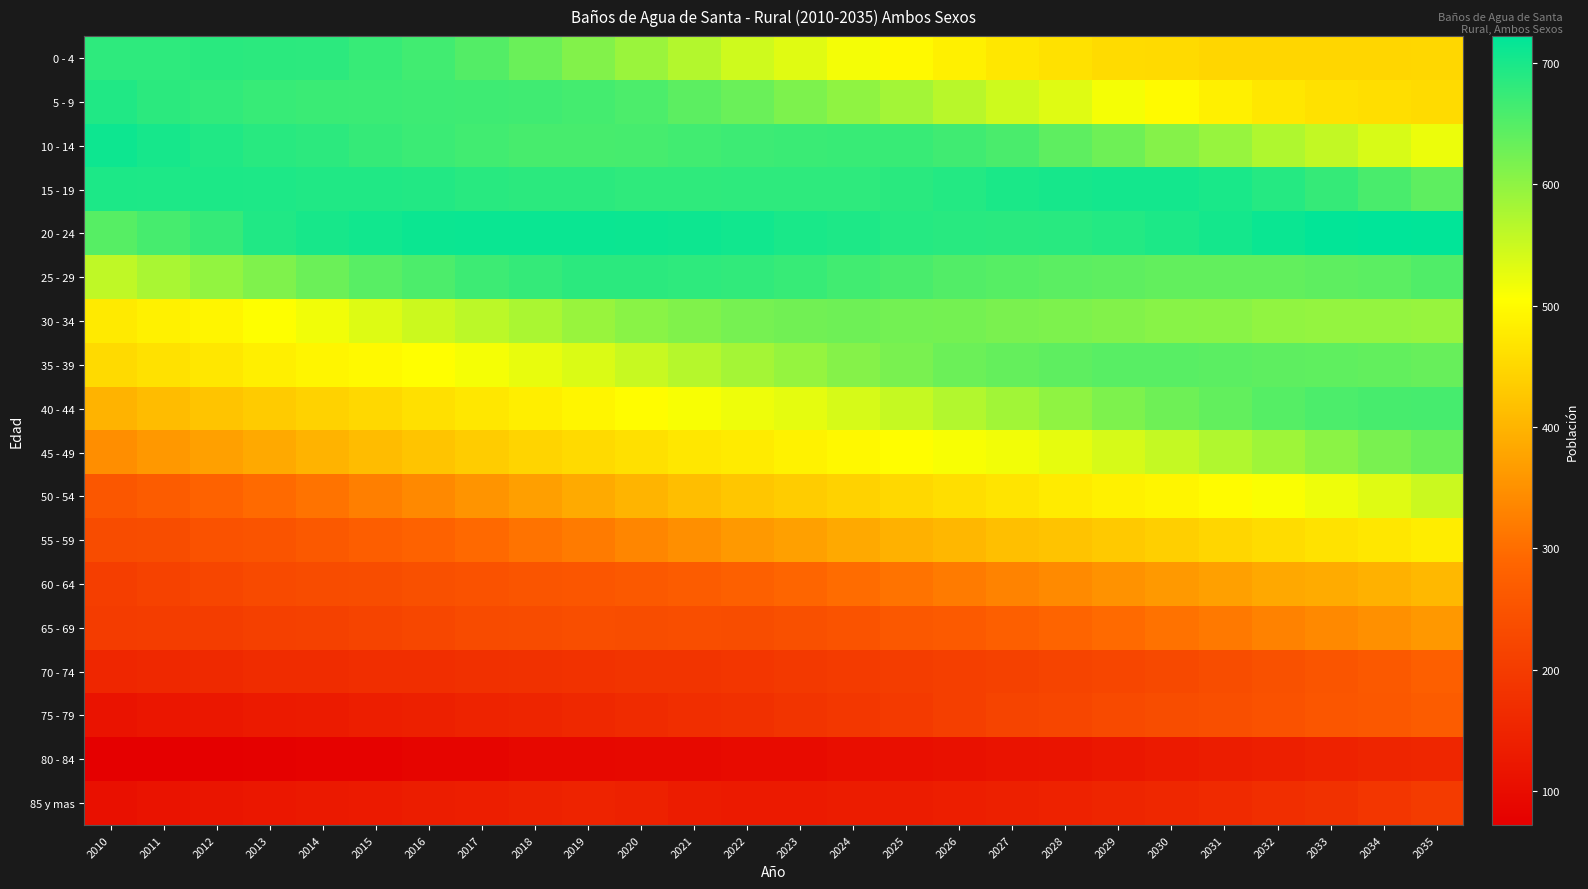

Reading right to left, list all the values displayed in this chart.

0 - 4: 2035=450	2034=449	2033=449	2032=448	2031=449	2030=453	2029=455	2028=464	2027=472	2026=484	2025=498	2024=514	2023=531	2022=546	2021=569	2020=591	2019=611	2018=631	2017=650	2016=665	2015=675	2014=683	2013=684	2012=686	2011=682	2010=682
5 - 9: 2035=455	2034=459	2033=464	2032=473	2031=484	2030=499	2029=513	2028=532	2027=547	2026=565	2025=583	2024=599	2023=615	2022=631	2021=643	2020=657	2019=663	2018=667	2017=668	2016=669	2015=670	2014=672	2013=675	2012=680	2011=685	2010=694
10 - 14: 2035=521	2034=538	2033=556	2032=573	2031=593	2030=609	2029=627	2028=641	2027=658	2026=667	2025=673	2024=673	2023=672	2022=669	2021=665	2020=662	2019=661	2018=661	2017=665	2016=670	2015=676	2014=683	2013=687	2012=694	2011=702	2010=710
15 - 19: 2035=641	2034=659	2033=676	2032=690	2031=700	2030=705	2029=705	2028=702	2027=699	2026=691	2025=686	2024=682	2023=682	2022=682	2021=681	2020=681	2019=684	2018=685	2017=687	2016=692	2015=693	2014=694	2013=696	2012=697	2011=696	2010=697
20 - 24: 2035=720	2034=722	2033=719	2032=713	2031=703	2030=697	2029=691	2028=687	2027=686	2026=687	2025=690	2024=696	2023=700	2022=706	2021=710	2020=711	2019=713	2018=713	2017=713	2016=711	2015=706	2014=701	2013=693	2012=676	2011=662	2010=648
25 - 29: 2035=653	2034=644	2033=642	2032=638	2031=638	2030=638	2029=641	2028=644	2027=648	2026=652	2025=659	2024=665	2023=674	2022=679	2021=682	2020=684	2019=684	2018=677	2017=669	2016=657	2015=646	2014=630	2013=613	2012=597	2011=578	2010=559
30 - 34: 2035=593	2034=596	2033=596	2032=598	2031=604	2030=606	2029=611	2028=615	2027=617	2026=622	2025=624	2024=627	2023=625	2022=621	2021=612	2020=604	2019=592	2018=577	2017=563	2016=549	2015=533	2014=517	2013=505	2012=492	2011=486	2010=476
35 - 39: 2035=634	2034=637	2033=640	2032=642	2031=644	2030=647	2029=646	2028=642	2027=636	2026=630	2025=619	2024=608	2023=595	2022=582	2021=568	2020=552	2019=536	2018=524	2017=513	2016=504	2015=498	2014=491	2013=483	2012=473	2011=464	2010=454
40 - 44: 2035=662	2034=661	2033=656	2032=649	2031=637	2030=627	2029=615	2028=600	2027=584	2026=570	2025=554	2024=540	2023=527	2022=519	2021=511	2020=502	2019=492	2018=482	2017=471	2016=462	2015=451	2014=442	2013=432	2012=423	2011=411	2010=399
45 - 49: 2035=631	2034=618	2033=603	2032=587	2031=572	2030=555	2029=540	2028=526	2027=516	2026=511	2025=503	2024=496	2023=488	2022=478	2021=472	2020=462	2019=453	2018=444	2017=433	2016=422	2015=411	2014=399	2013=385	2012=372	2011=361	2010=346
50 - 54: 2035=550	2034=532	2033=519	2032=509	2031=500	2030=492	2029=486	2028=478	2027=468	2026=459	2025=451	2024=442	2023=434	2022=426	2021=414	2020=400	2019=386	2018=370	2017=355	2016=339	2015=325	2014=308	2013=295	2012=281	2011=268	2010=258
55 - 59: 2035=480	2034=473	2033=465	2032=456	2031=448	2030=438	2029=430	2028=420	2027=415	2026=404	2025=395	2024=384	2023=372	2022=362	2021=348	2020=335	2019=319	2018=307	2017=294	2016=282	2015=272	2014=263	2013=252	2012=247	2011=238	2010=235
60 - 64: 2035=405	2034=395	2033=387	2032=383	2031=372	2030=362	2029=352	2028=341	2027=330	2026=319	2025=308	2024=298	2023=288	2022=277	2021=269	2020=263	2019=257	2018=253	2017=247	2016=243	2015=238	2014=235	2013=230	2012=223	2011=213	2010=206
65 - 69: 2035=359	2034=350	2033=339	2032=329	2031=317	2030=306	2029=295	2028=285	2027=274	2026=264	2025=259	2024=250	2023=244	2022=238	2021=239	2020=238	2019=239	2018=235	2017=232	2016=225	2015=219	2014=212	2013=208	2012=204	2011=204	2010=201
70 - 74: 2035=274	2034=263	2033=254	2032=245	2031=237	2030=229	2029=221	2028=218	2027=211	2026=207	2025=202	2024=198	2023=194	2022=188	2021=184	2020=183	2019=181	2018=177	2017=175	2016=172	2015=171	2014=167	2013=166	2012=162	2011=159	2010=154
75 - 79: 2035=268	2034=261	2033=255	2032=248	2031=241	2030=236	2029=230	2028=223	2027=217	2026=207	2025=197	2024=189	2023=183	2022=176	2021=170	2020=164	2019=158	2018=152	2017=148	2016=141	2015=138	2014=131	2013=128	2012=124	2011=119	2010=115
80 - 84: 2035=155	2034=152	2033=146	2032=140	2031=136	2030=129	2029=124	2028=117	2027=113	2026=109	2025=106	2024=103	2023=98	2022=97	2021=93	2020=93	2019=90	2018=90	2017=85	2016=84	2015=79	2014=79	2013=75	2012=73	2011=72	2010=72
85 y mas: 2035=198	2034=188	2033=178	2032=170	2031=163	2030=157	2029=151	2028=146	2027=142	2026=138	2025=134	2024=132	2023=130	2022=130	2021=134	2020=144	2019=149	2018=144	2017=138	2016=135	2015=130	2014=126	2013=122	2012=118	2011=114	2010=107